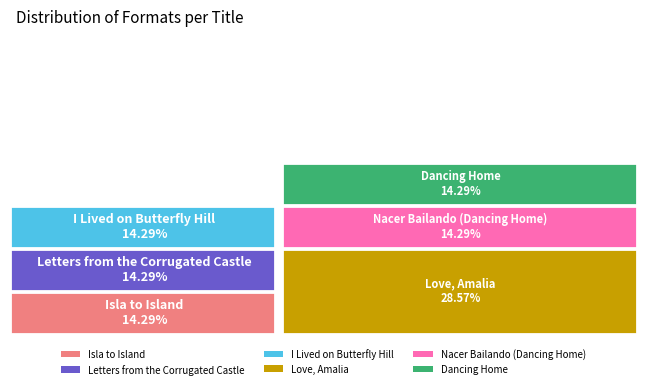

Does Nacer Bailando (Dancing Home) account for over 50% of the chart?

No